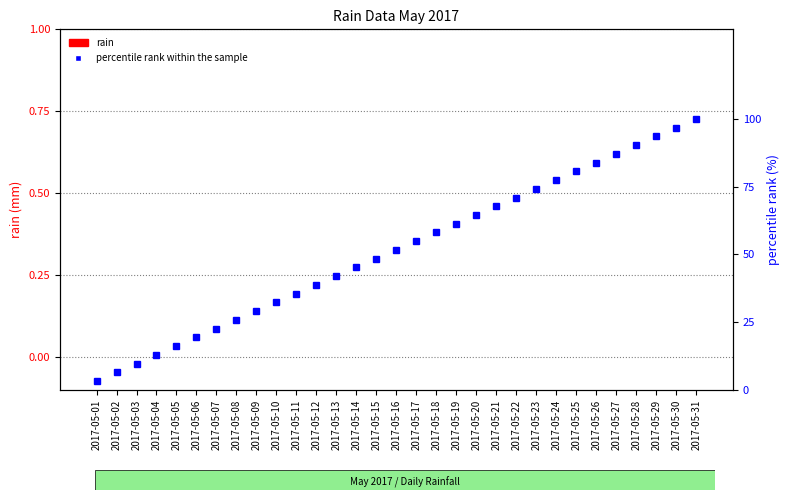

True or false: percentile rank within the sample has a value of 3.2 at 2017-05-02.

False